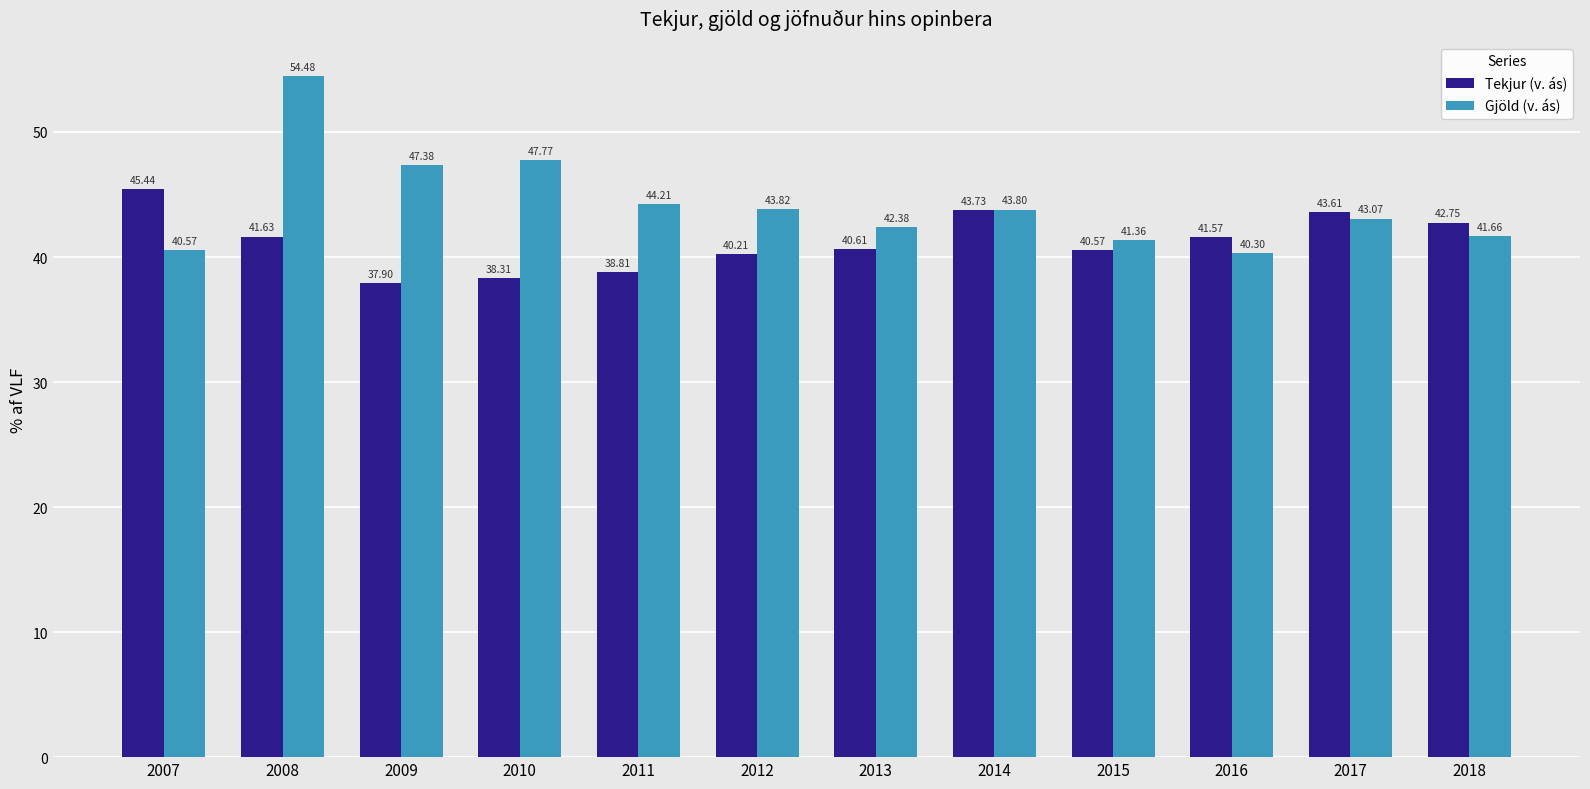

Where is Tekjur (v. ás) nearest to the value 41?

2013